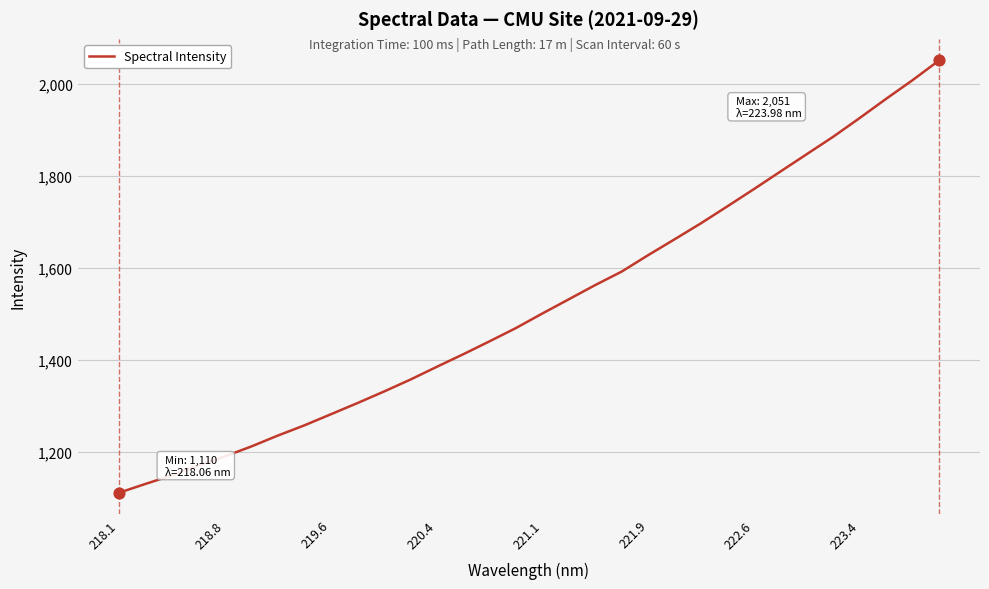

What is the difference between the maximum and minimum values?

940.6